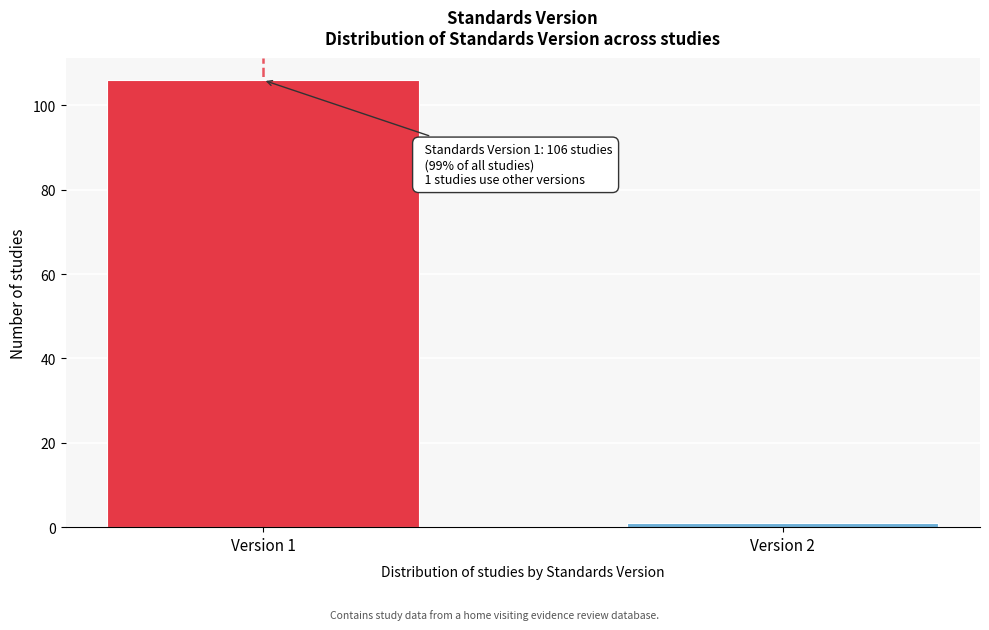

Reading left to right, what are all the values shown in this chart?

106	1